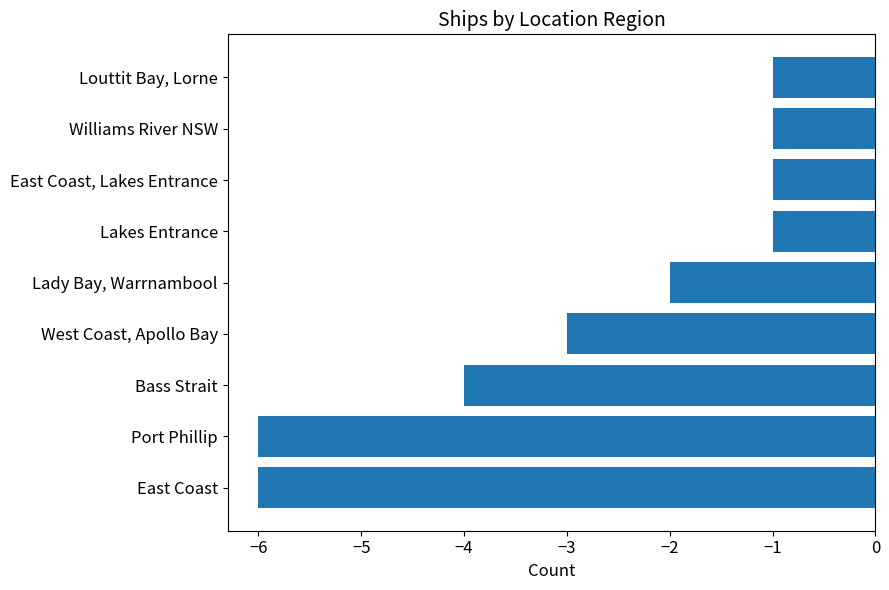

What is the difference between the maximum and minimum values?

5